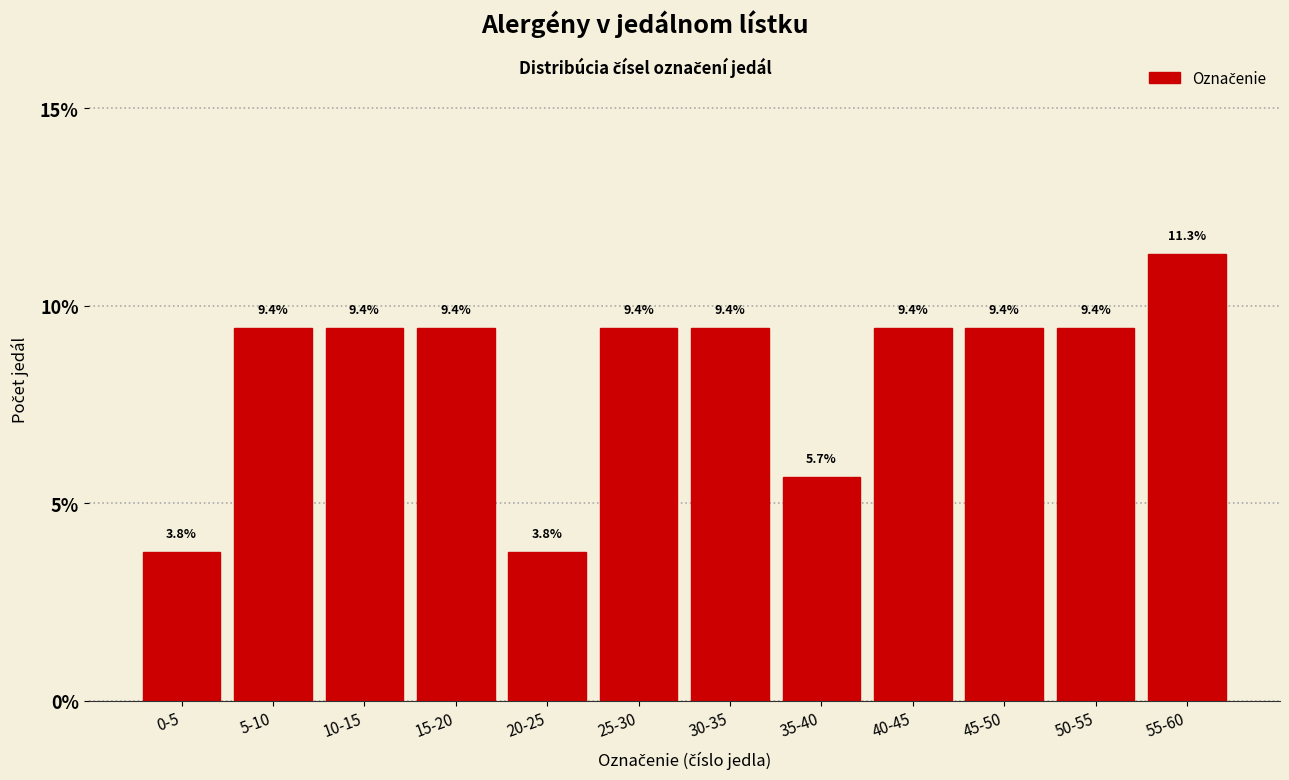

Reading left to right, extract all data points from this chart.

3.8	9.4	9.4	9.4	3.8	9.4	9.4	5.7	9.4	9.4	9.4	11.3